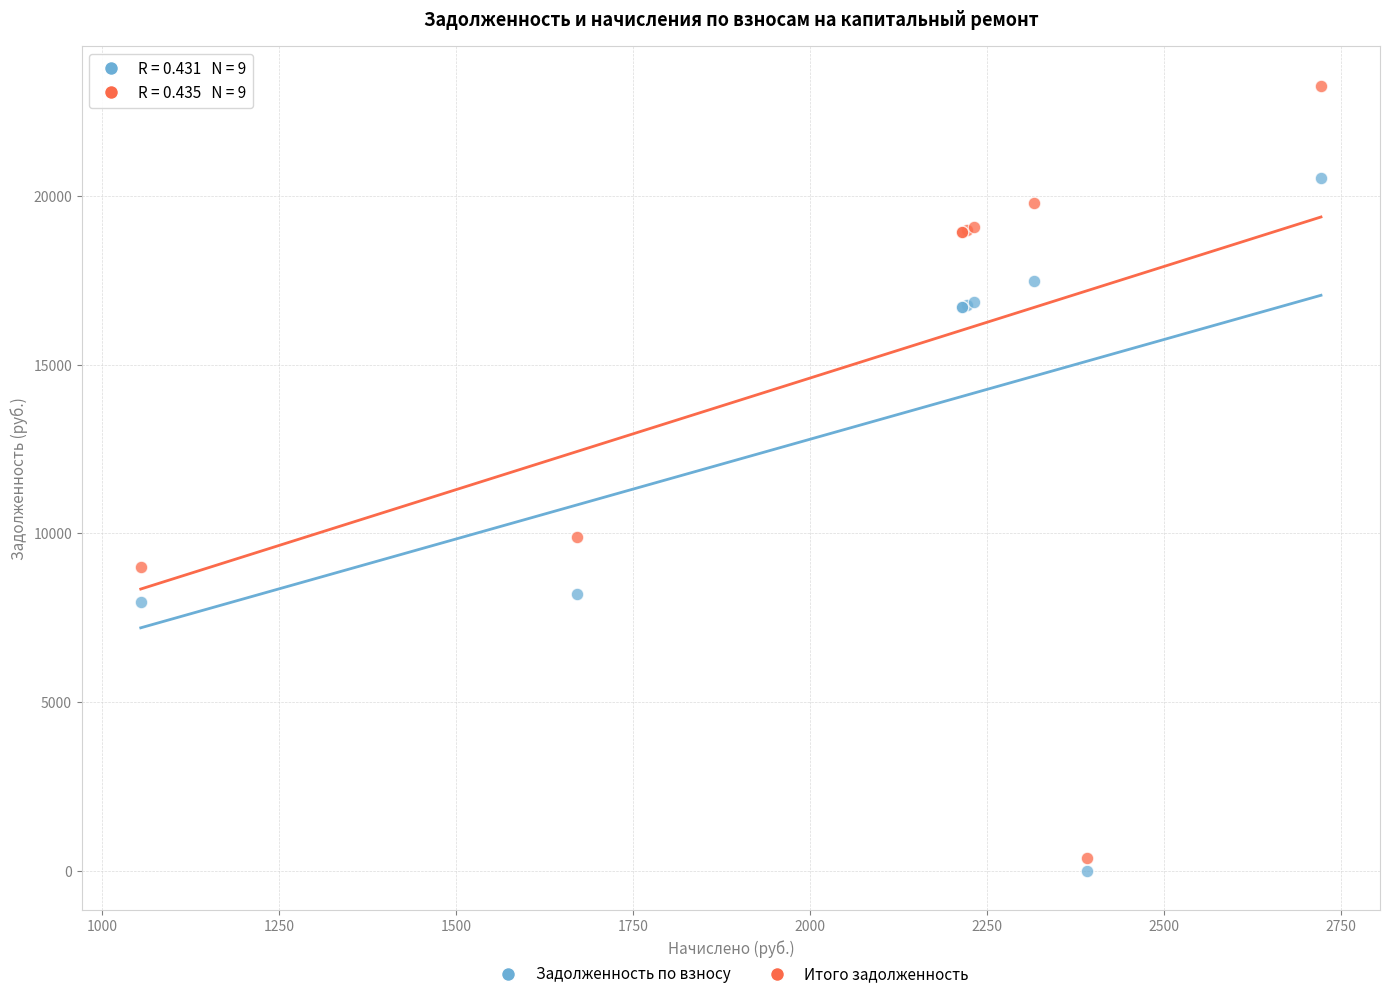

What are all the series names shown in the legend?

Задолженность по взносу, Итого задолженность